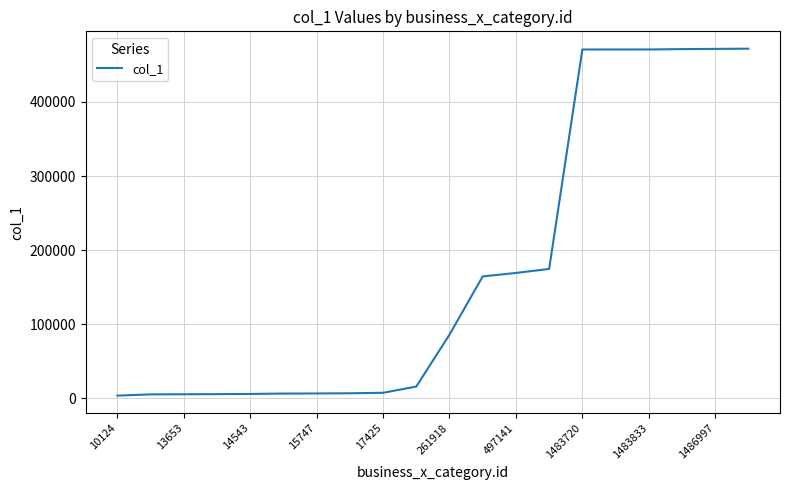

What is the difference between the maximum and minimum values?

468206